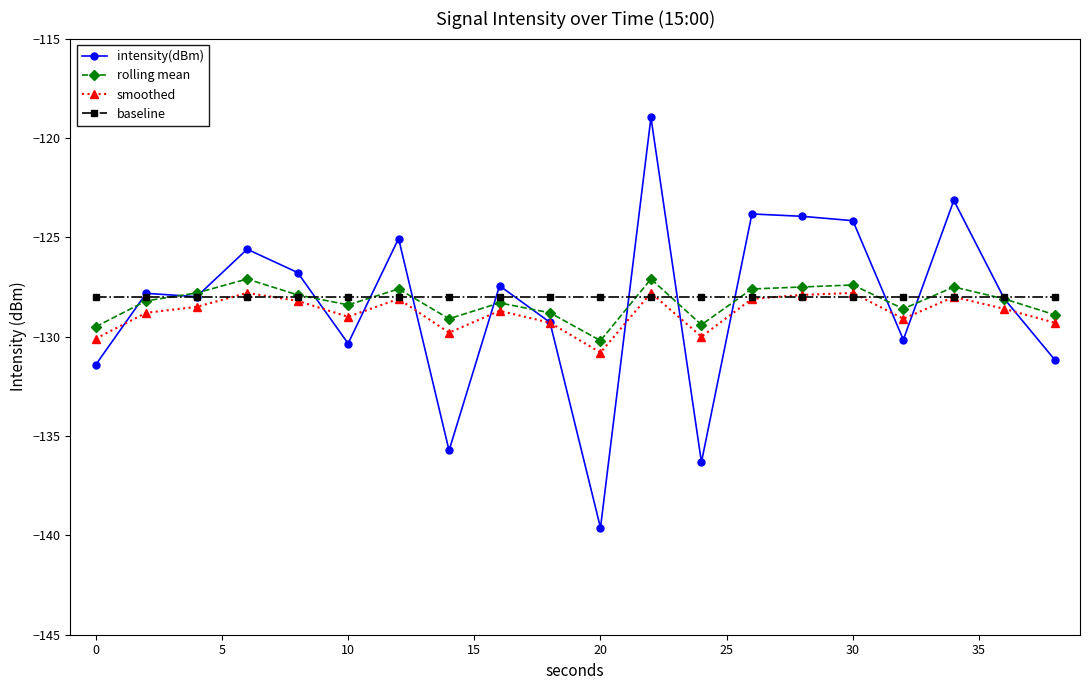

In intensity(dBm), how many points are higher than both neighbors (excluding endpoints)?

7